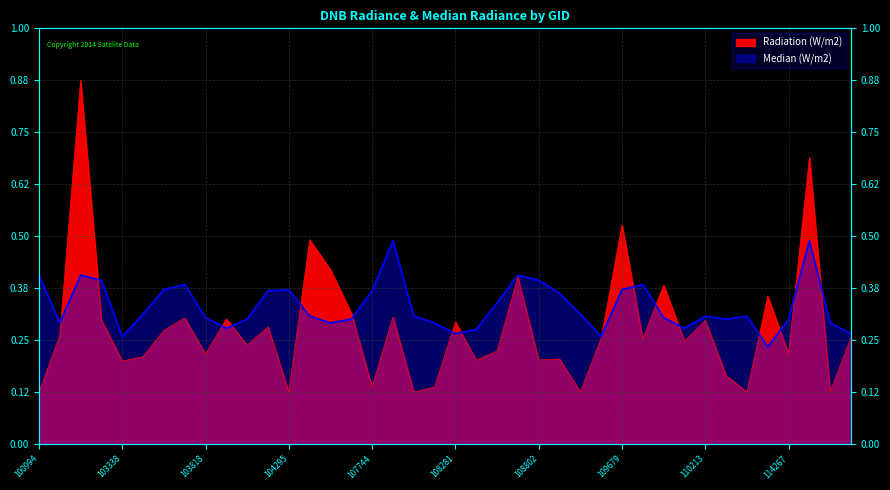

What is the label of the 27th point from the right?

104414